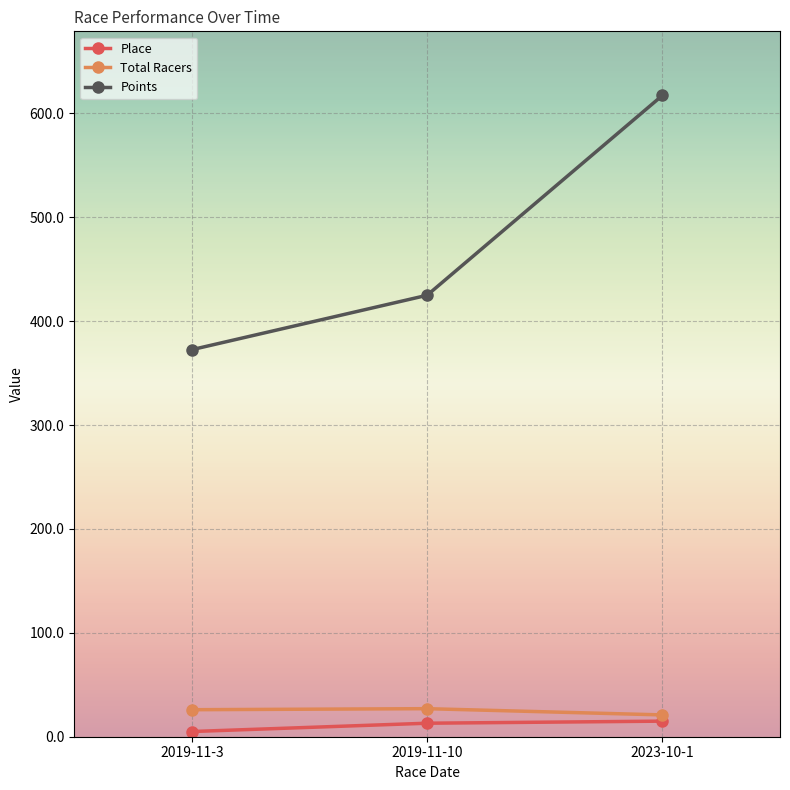

What value does the Total Racers series have at 2019-11-10?

27.0